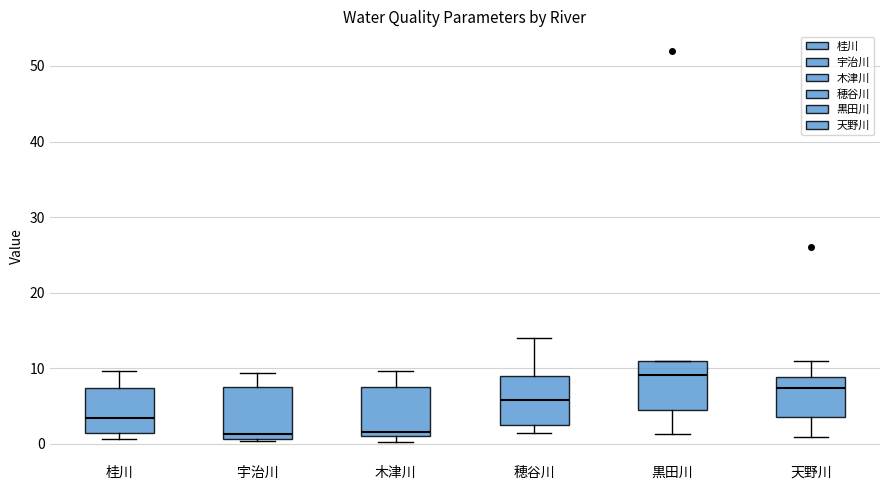

Reading left to right, transcribe this box plot: for each box, give where its median line is, the range the box spans, and where its two whiskers end, as read against the y-axis. The values are not printed on the chart, so give them approximately, as read against the axis.

桂川: median 3, box 1 to 7, whiskers 1 (just below the box's lower edge) to 10
宇治川: median 1 (just above the box's lower edge), box 1 to 8, whiskers 0 to 9
木津川: median 2, box 1 to 8, whiskers 0 to 10
穂谷川: median 6, box 2 to 9, whiskers 2 (just below the box's lower edge) to 14
黒田川: median 9, box 5 to 11, whiskers 1 to 11
天野川: median 7, box 4 to 9, whiskers 1 to 11